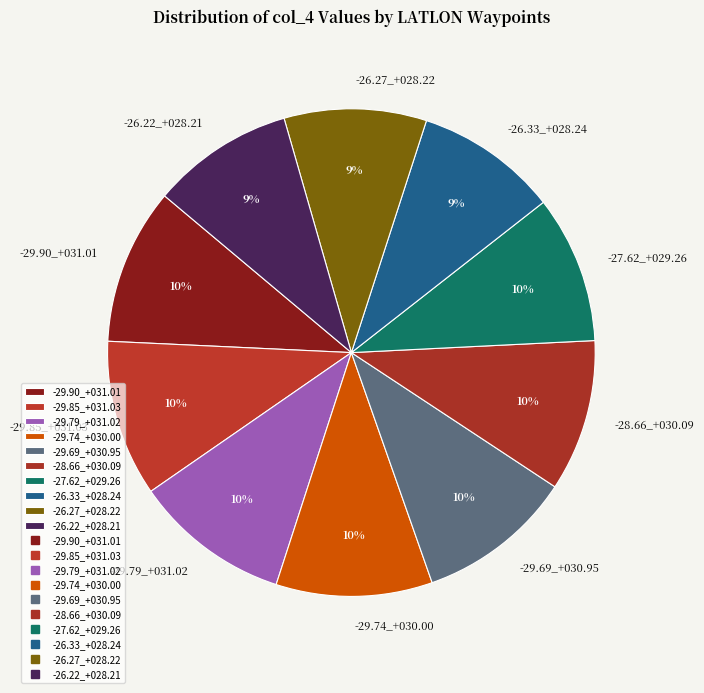

Is there a majority slice in this chart?

No